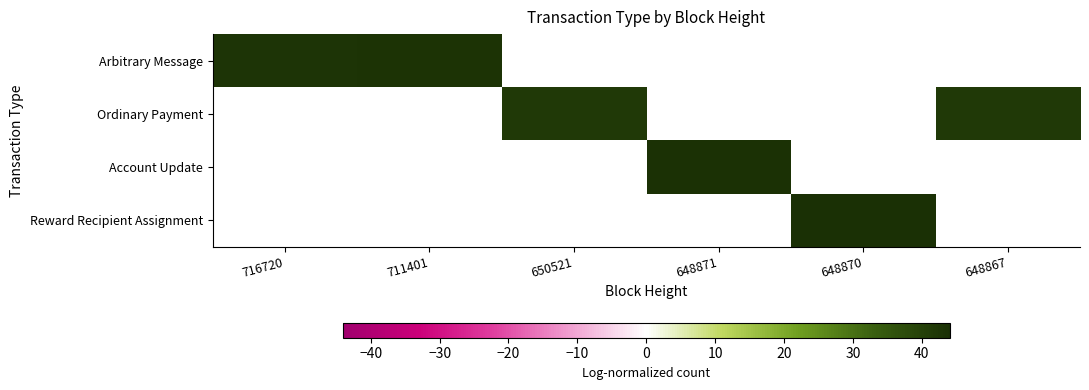

Which category has the highest value across all series?

648870